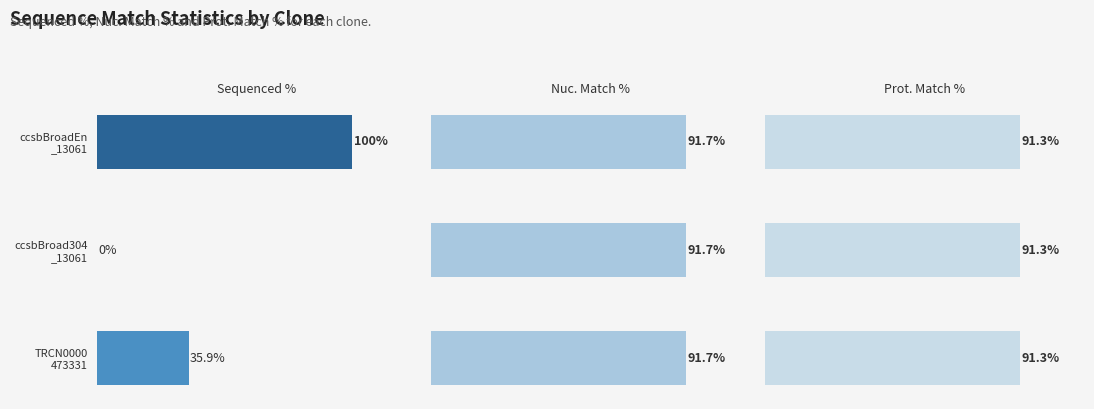

How many distinct data groups are displayed?

3